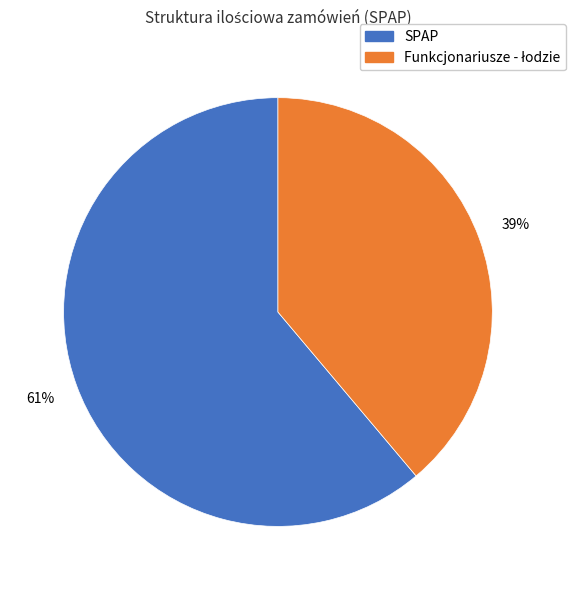

Count the number of slices in the pie.

2